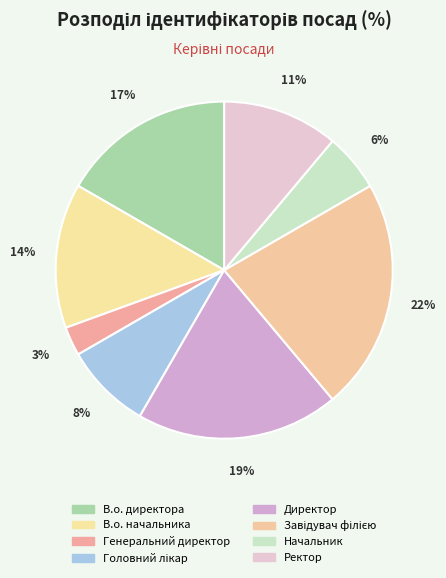

How much of the chart is everything except Генеральний директор?

97.2%